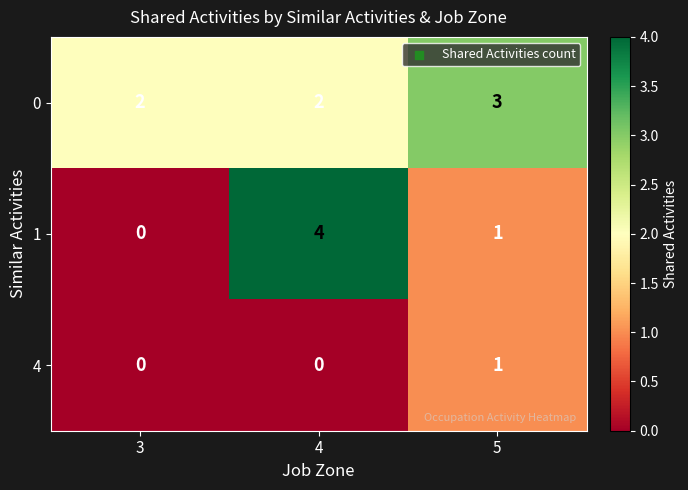

List the series in order of their overall mean, highest first.

0, 1, 4